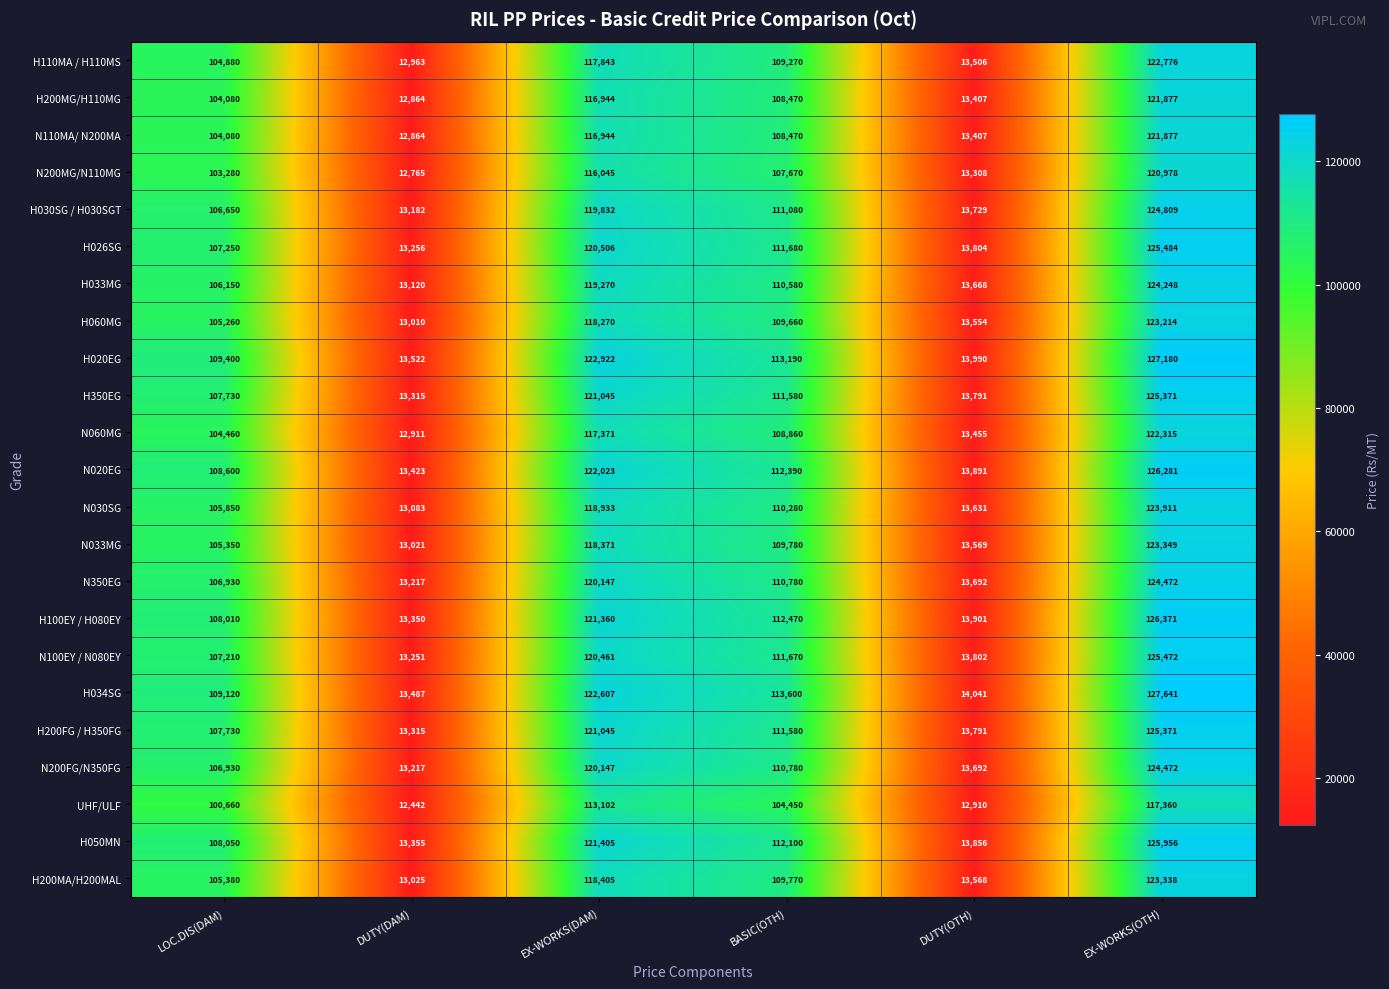

At how many categories does at least one series exceed 110080?

3